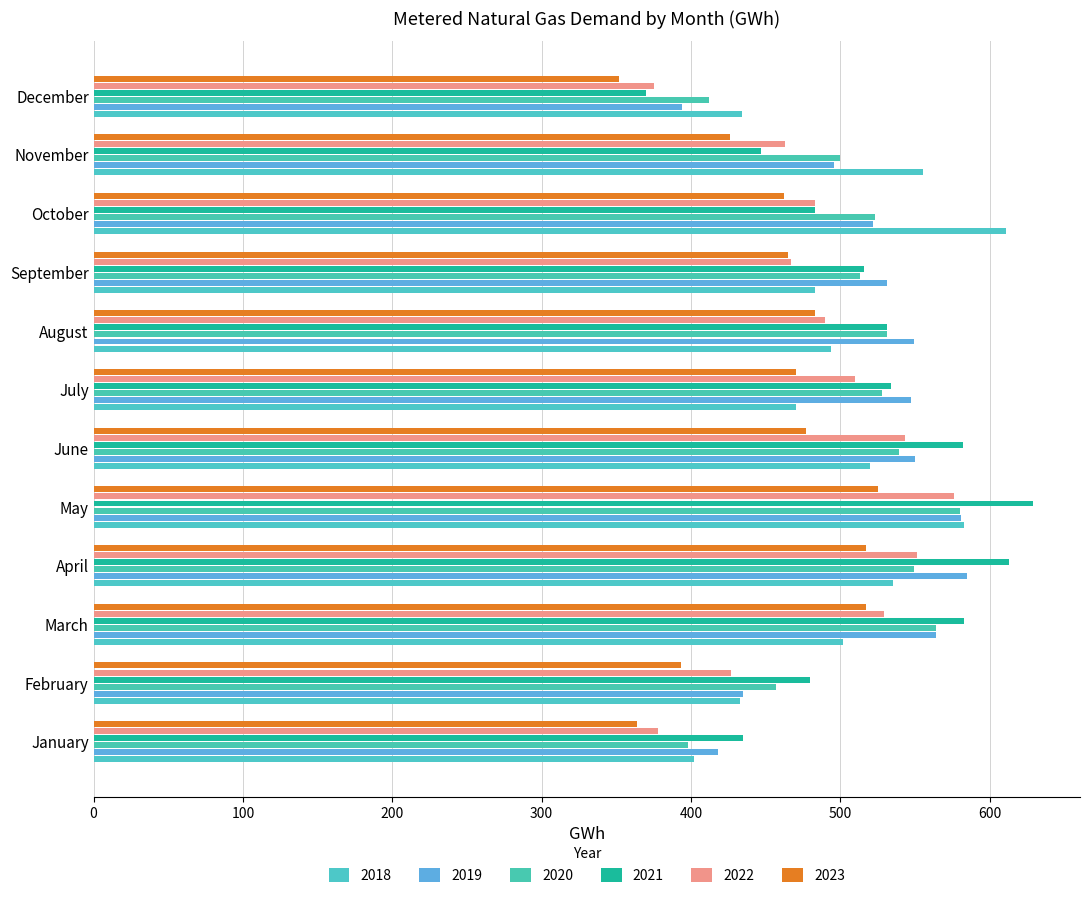

What is the value of the 2021 bar at the 10th from the left?

483